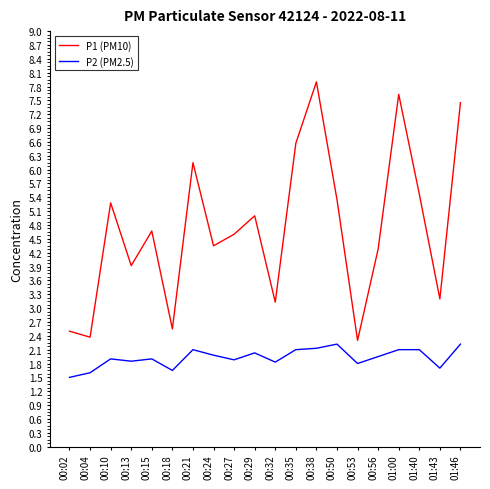

Rank the series by their maximum value, from lowest to highest.

P2 (PM2.5), P1 (PM10)